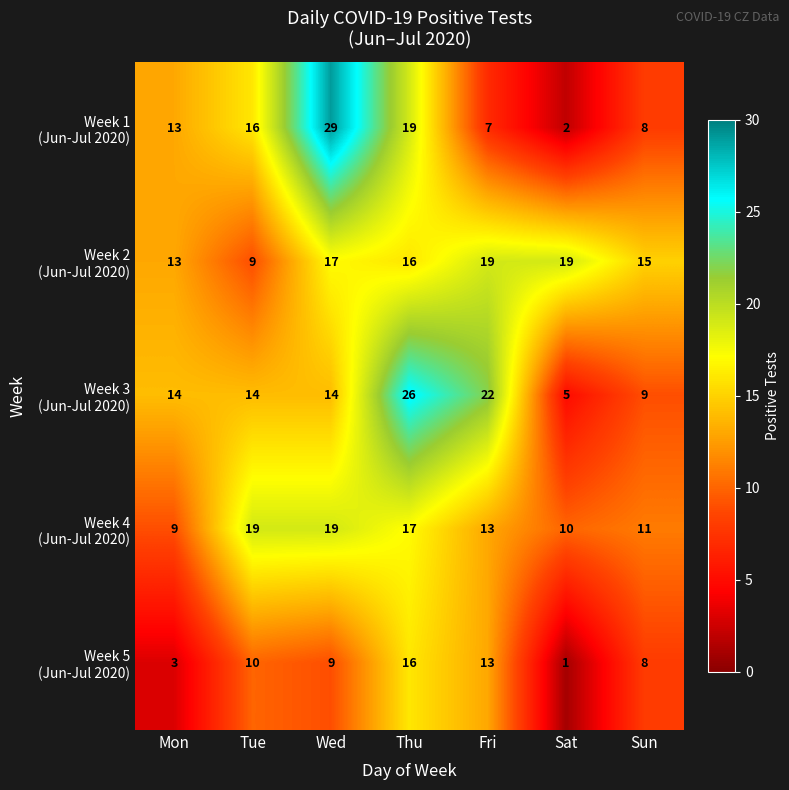

Which label corresponds to the largest value in the chart?

Wed